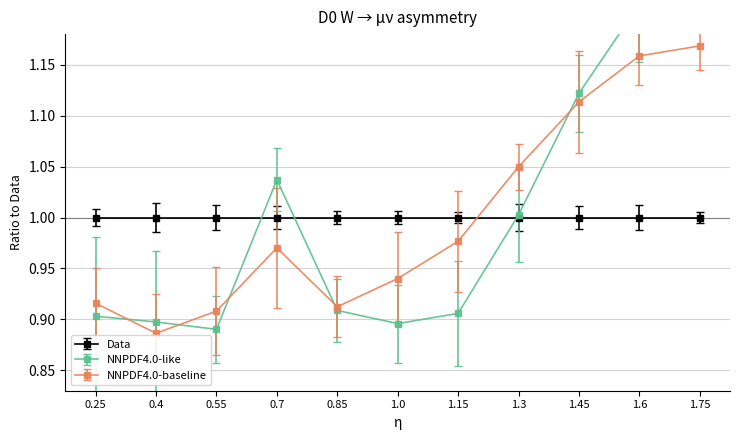

At which category does NNPDF4.0-baseline reach its first local peak?

0.7